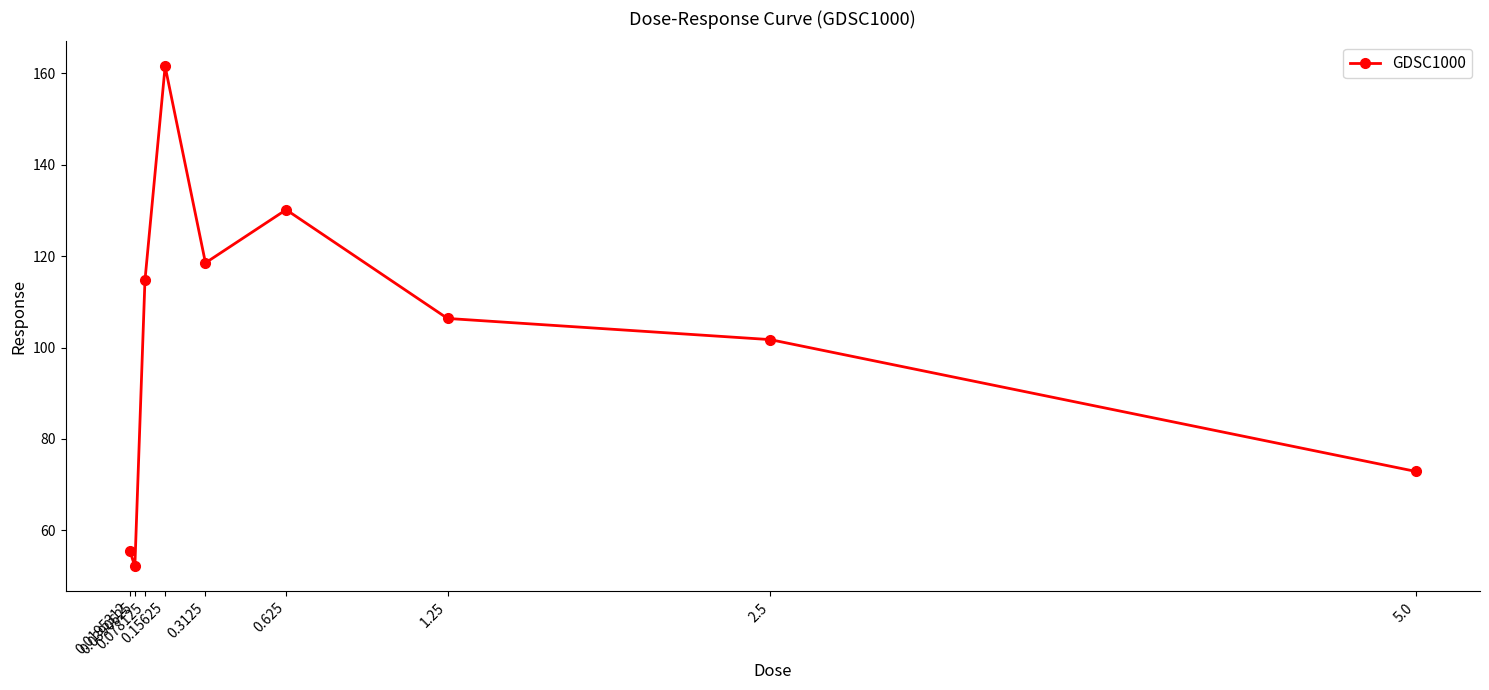

What is the sum of the values at 0.3125 and 0.0195312?

174.0